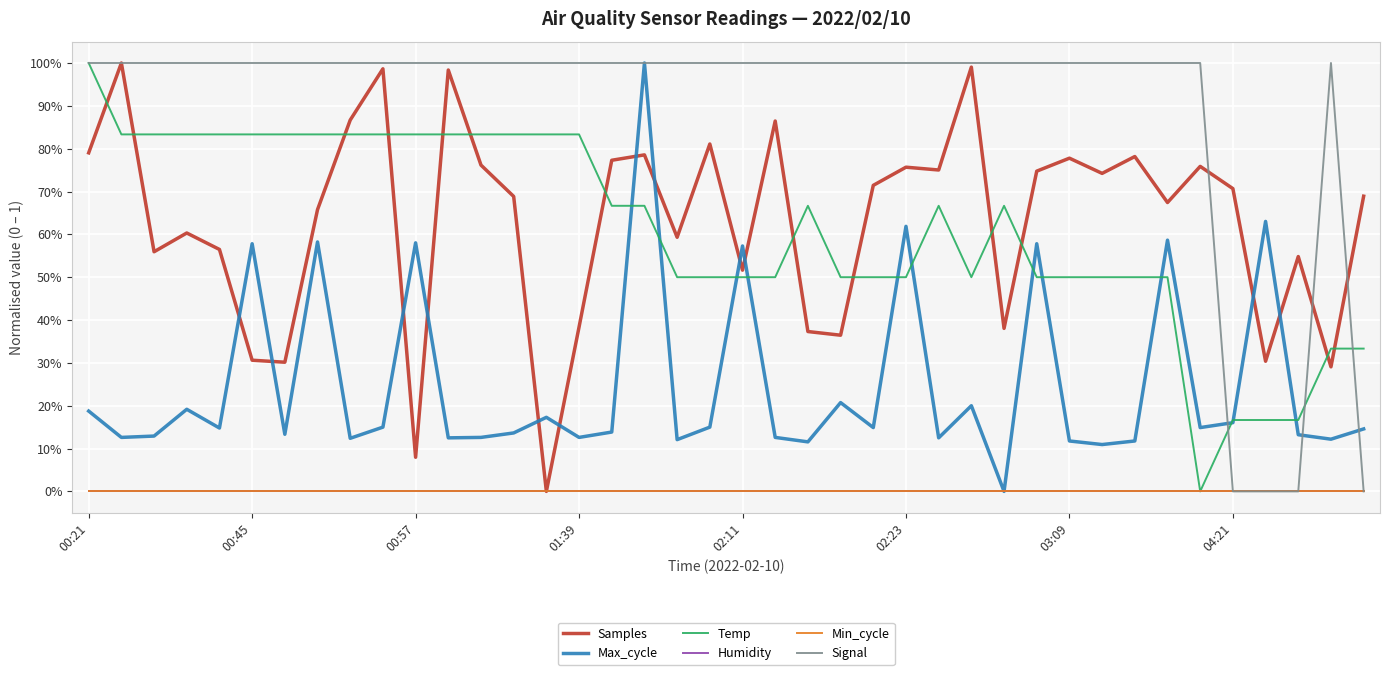

Does the chart have visible grid lines?

Yes